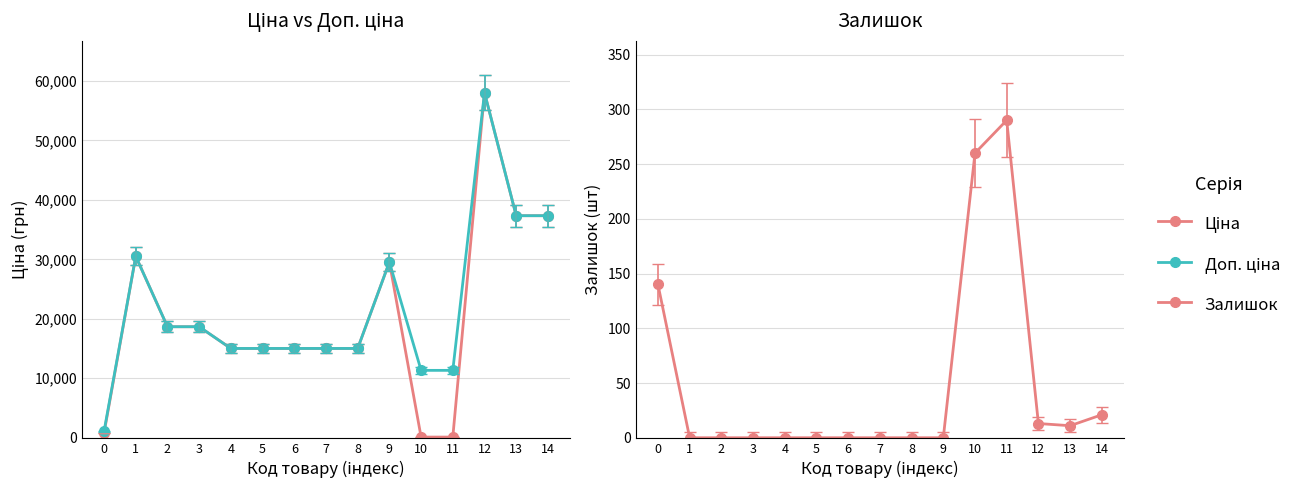

Is the value of Доп. ціна at 12 greater than the value of Ціна at 7?

Yes